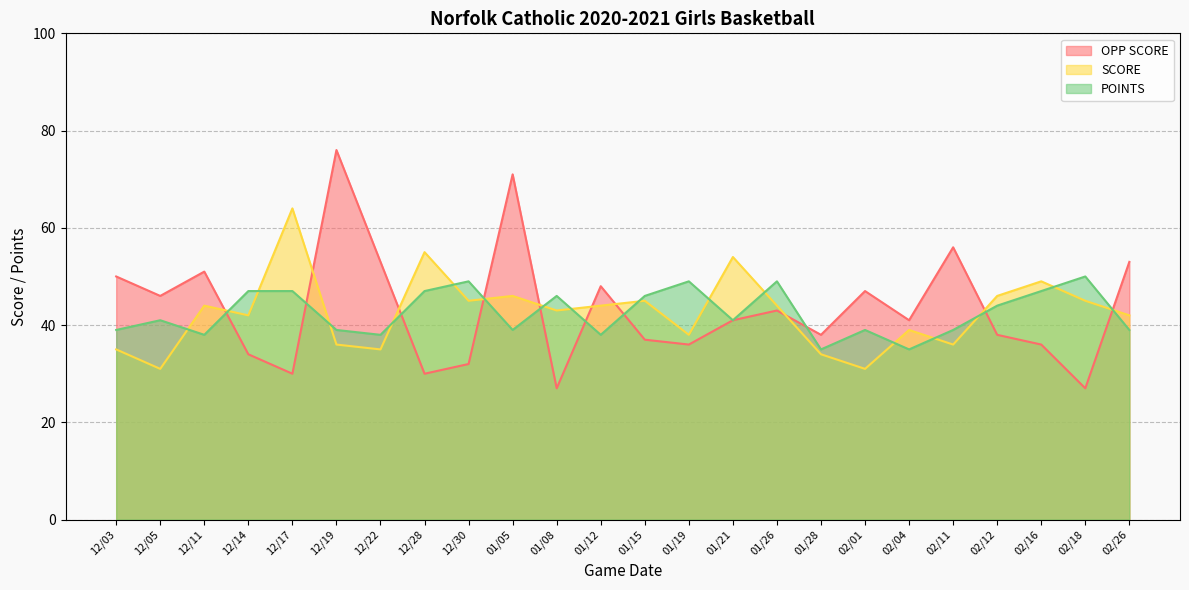

Reading left to right, what are all the values shown in this chart?

OPP SCORE: 50	46	51	34	30	76	53	30	32	71	27	48	37	36	41	43	38	47	41	56	38	36	27	53
SCORE: 35	31	44	42	64	36	35	55	45	46	43	44	45	38	54	44	34	31	39	36	46	49	45	42
POINTS: 39	41	38	47	47	39	38	47	49	39	46	38	46	49	41	49	35	39	35	39	44	47	50	39